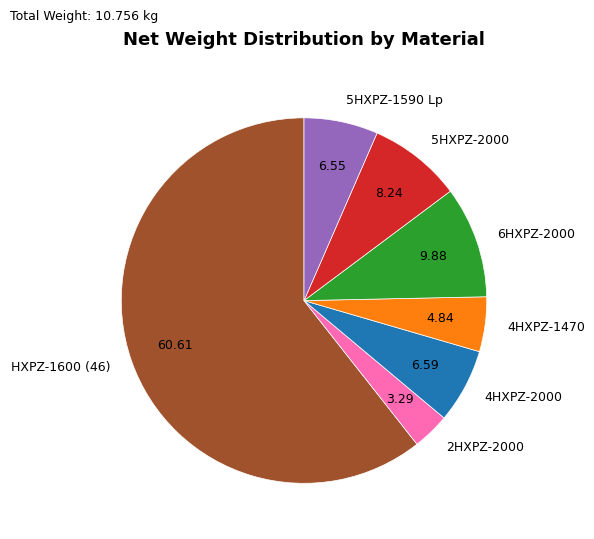

Combined, do 2HXPZ-2000 and 6HXPZ-2000 account for over 50%?

No